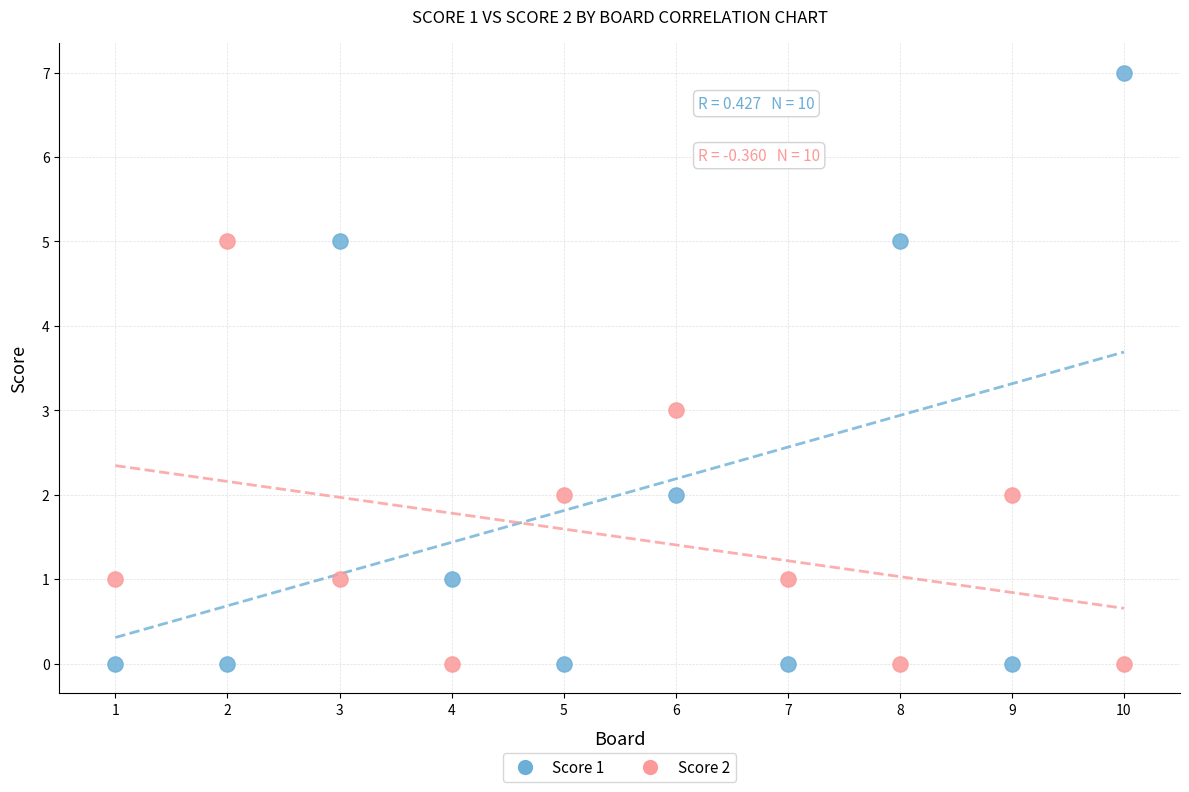

What is the X range (max minus min) for the scatter plot?

9